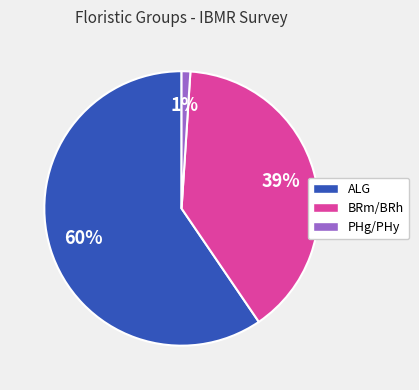

Which category has the biggest portion of the pie?

ALG